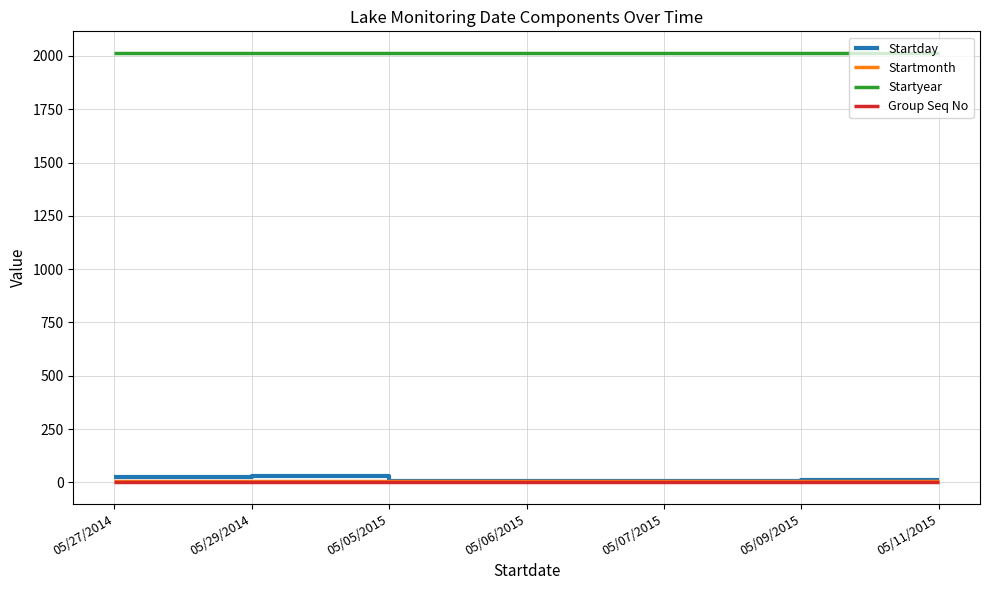

True or false: Startyear and Group Seq No cross at least once.

False